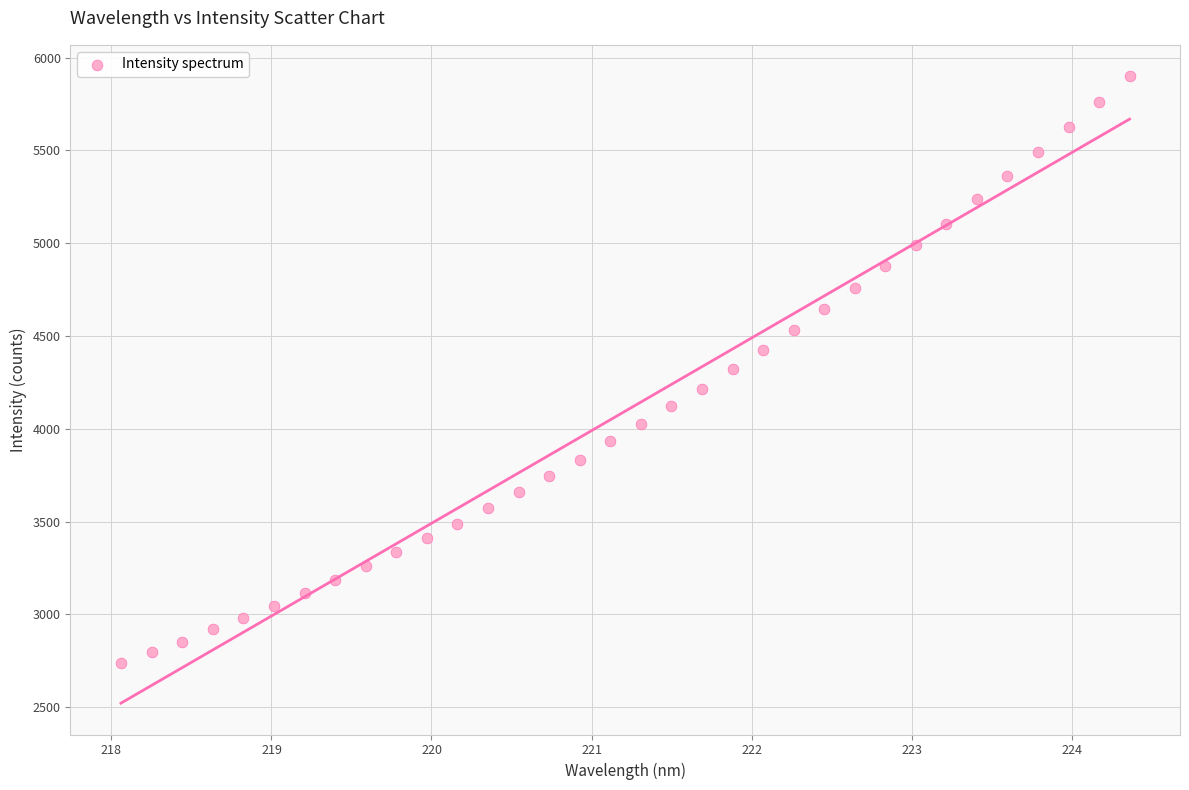

What is the range of X values (max minus min)?

6.3